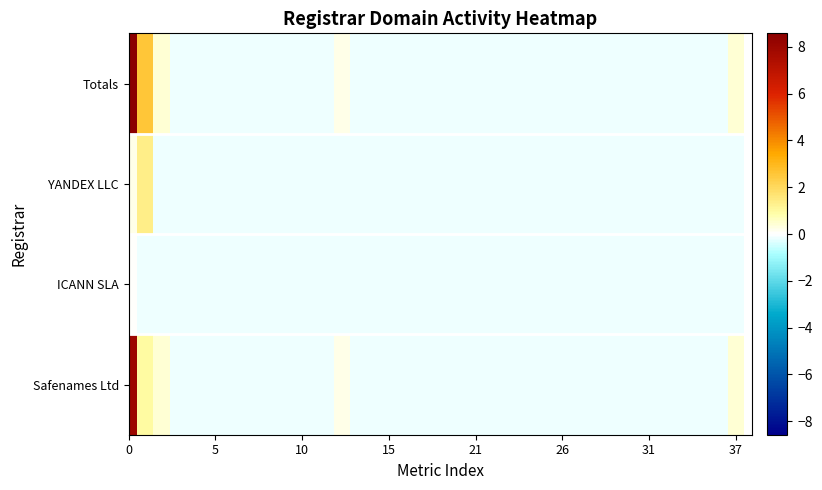

How many data points does each series have?

38